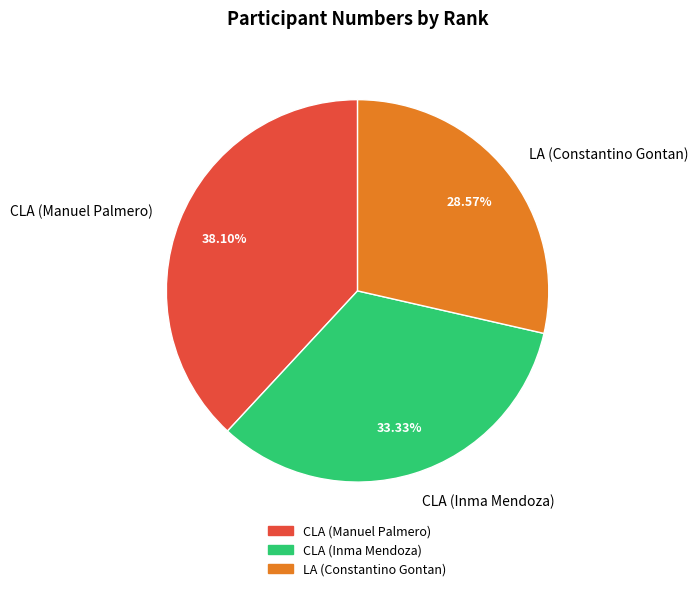

To the nearest percent, what is the difference between the largest and smallest slice percentages?

10%